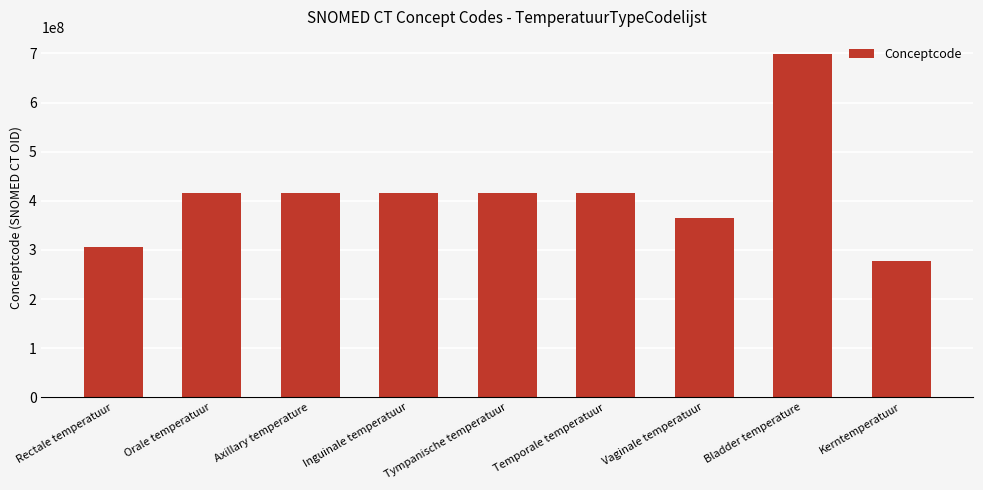

What value does the data have at Rectale temperatuur, to the nearest 100?

307047000